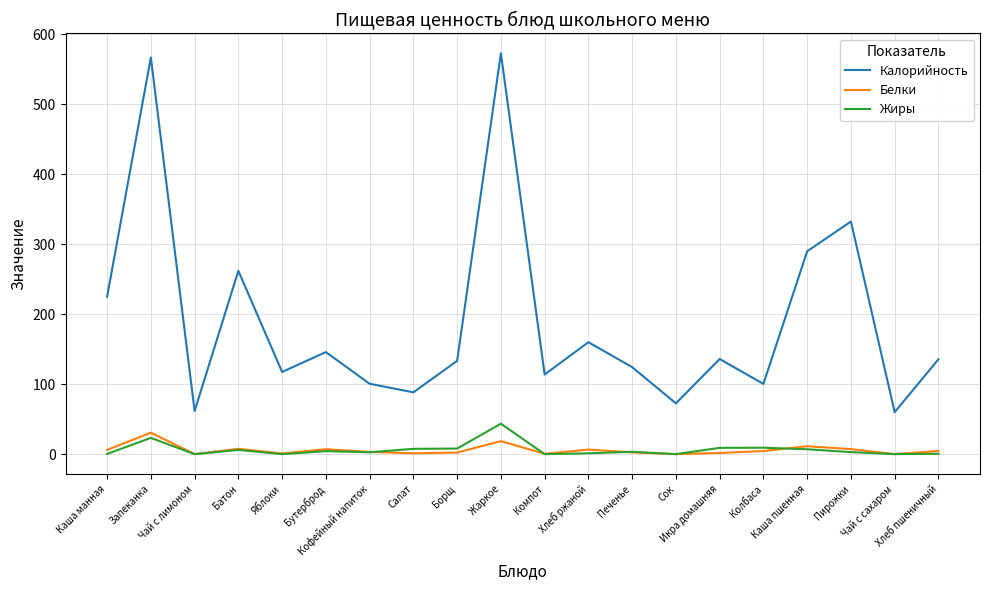

Does the chart have visible grid lines?

Yes